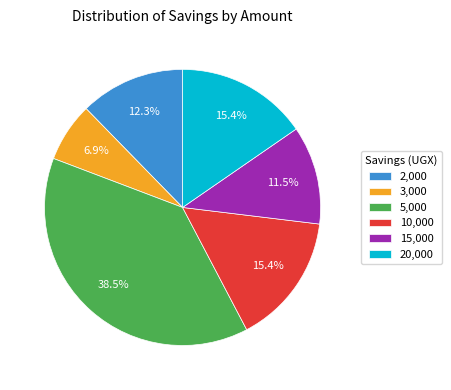

What is the ratio of the value at 3,000 to the value at 10,000?

0.4